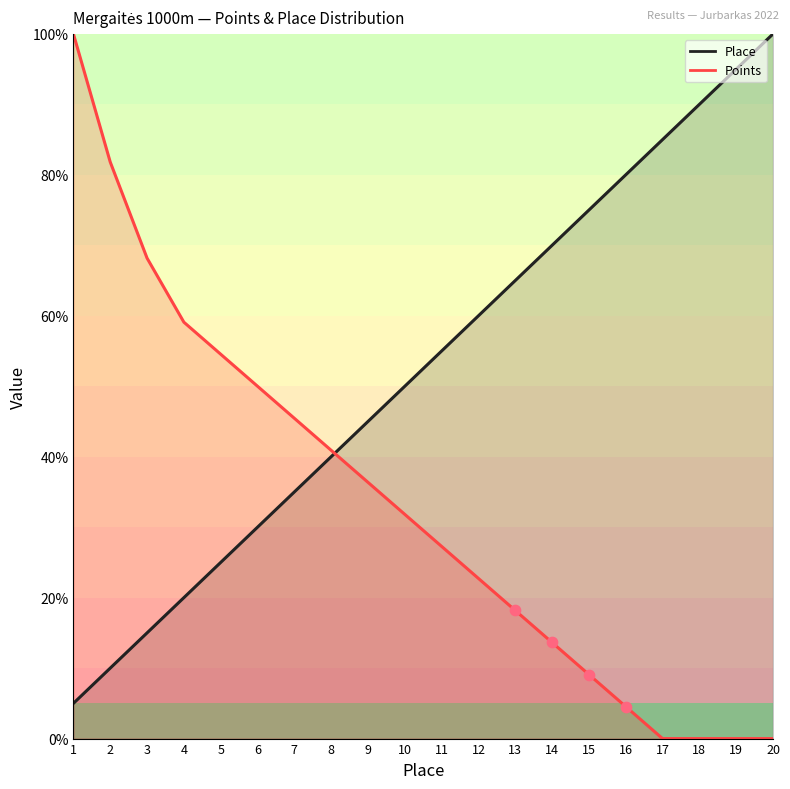

Which series has the widest spread of Y values?

Points